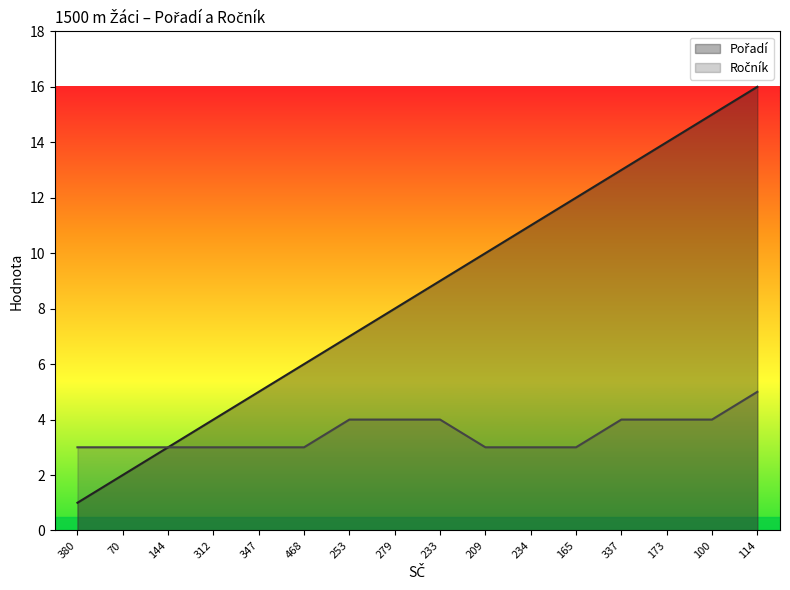

At which category is the sum across all series the highest?

114